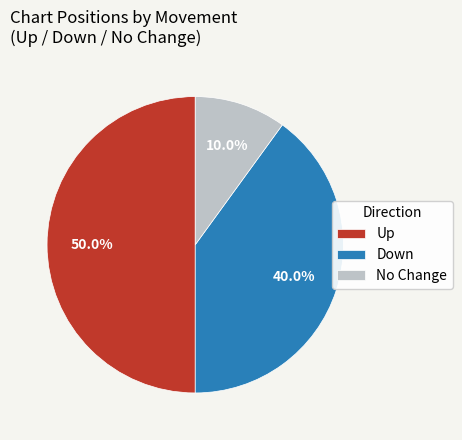

Does Down represent more than half of the total?

No